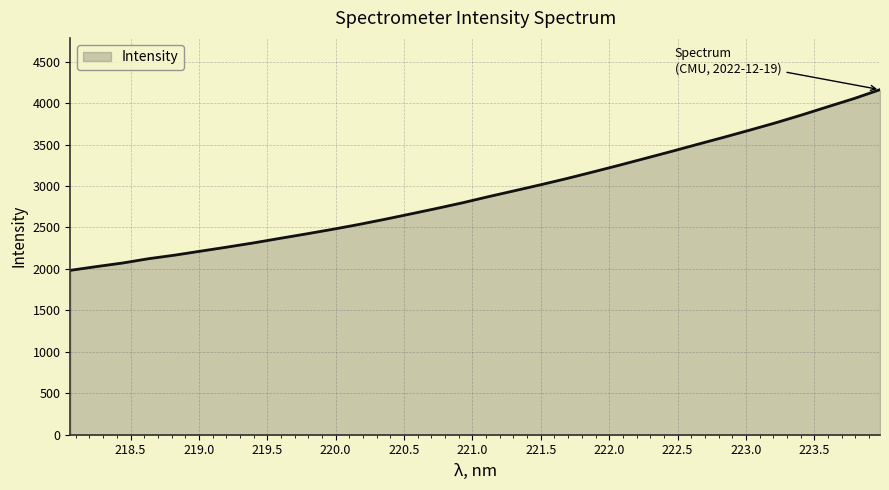

What is the minimum value shown in the chart?

1982.6